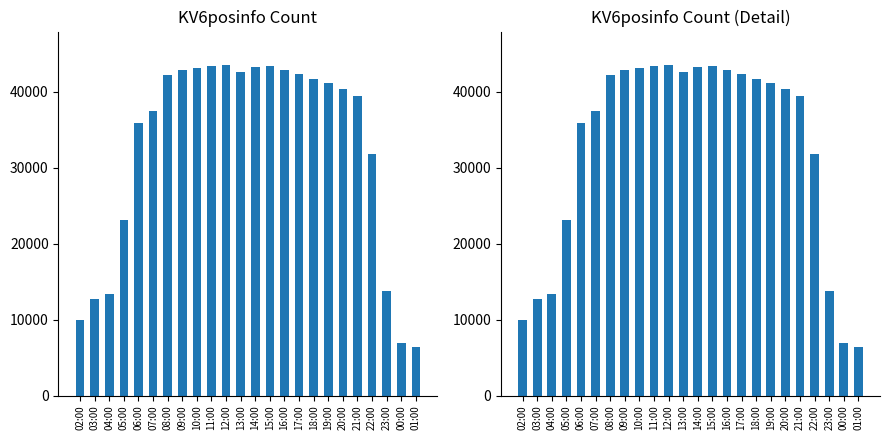

What is the difference between the second highest and minimum values?

37000